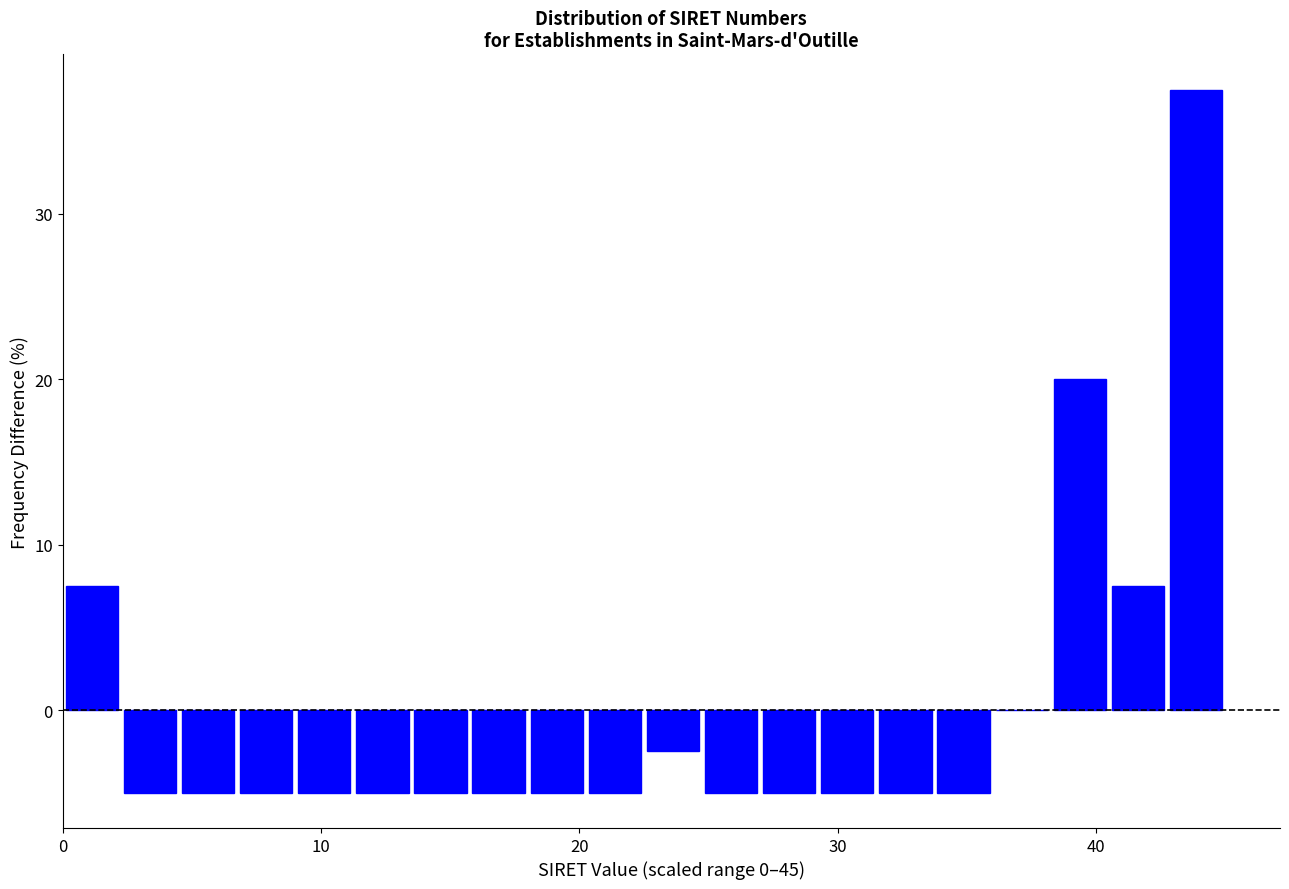

Around what value on the x-axis is the tallest bar? Give the approximate position of its centre, as read against the axis.

44